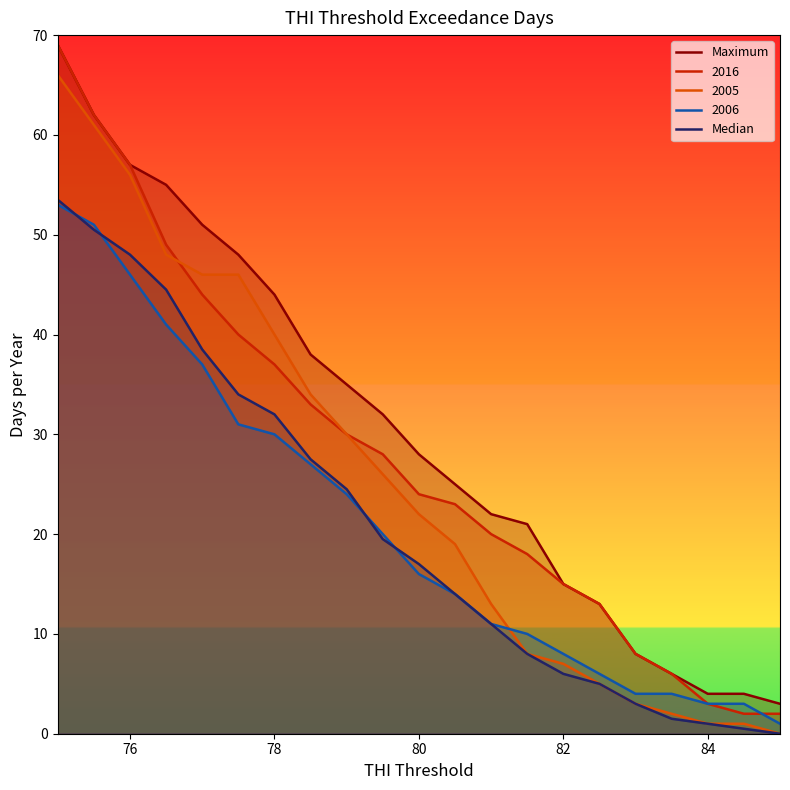

Count the number of categories in the chart.

21